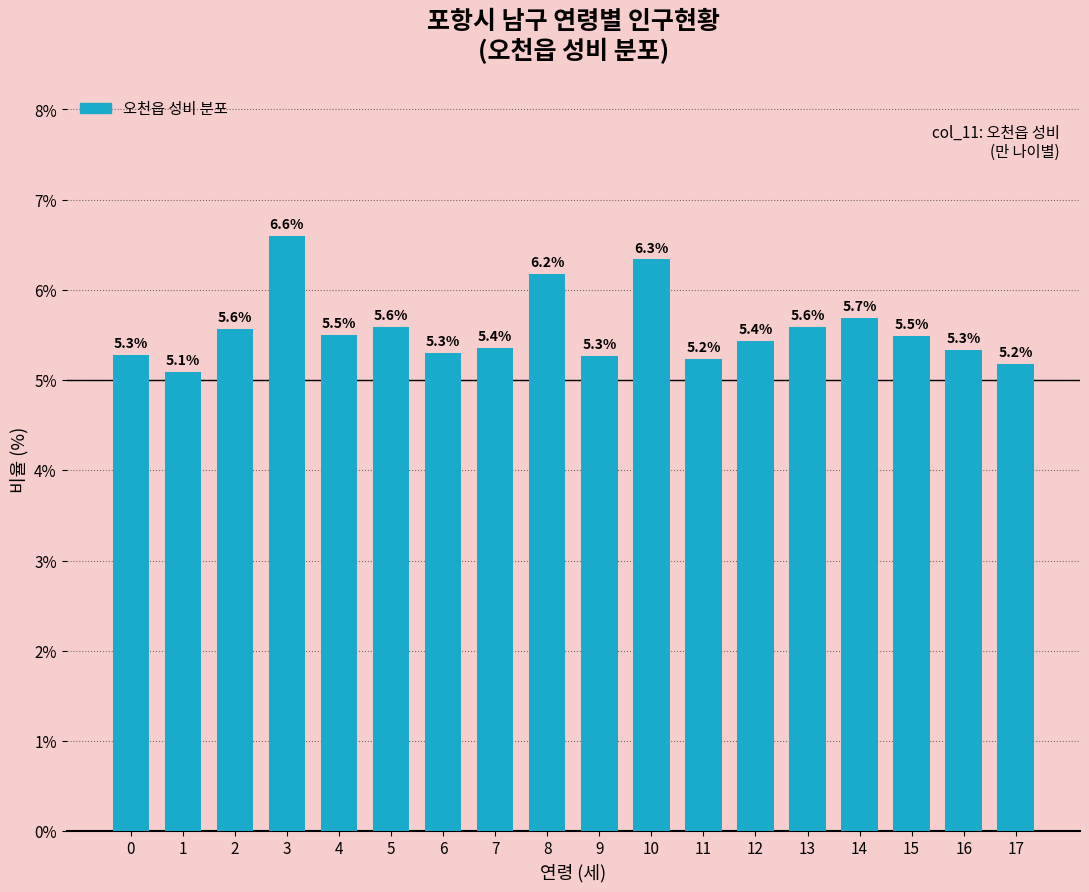

Reading left to right, extract all data points from this chart.

0=5.3	1=5.1	2=5.6	3=6.6	4=5.5	5=5.6	6=5.3	7=5.4	8=6.2	9=5.3	10=6.3	11=5.2	12=5.4	13=5.6	14=5.7	15=5.5	16=5.3	17=5.2